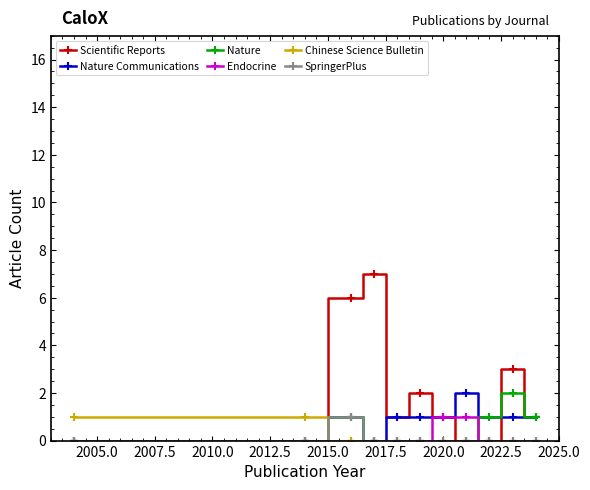

Count the number of data series in this chart.

6